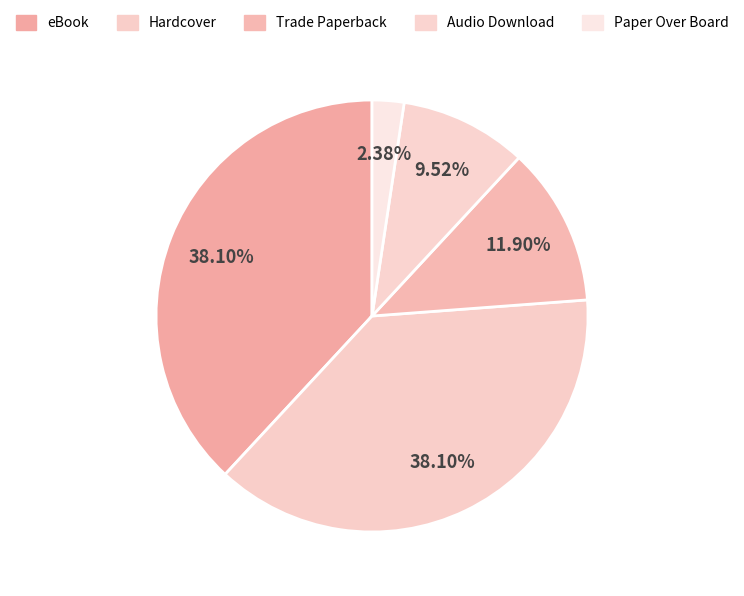

The Hardcover slice represents 38% of the pie. True or false?

True